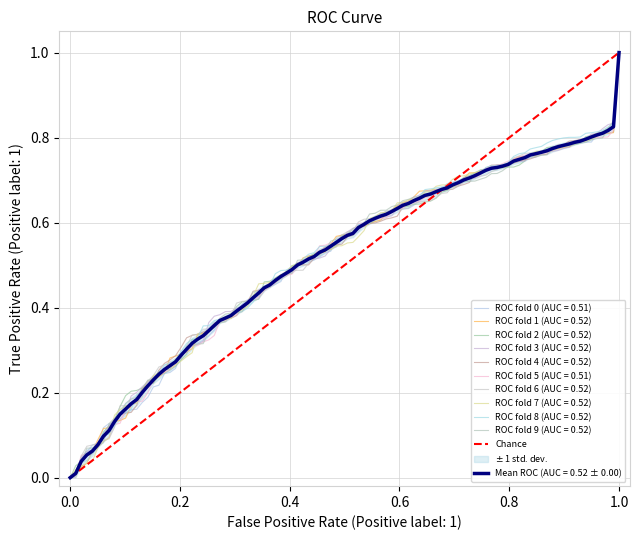

Does the chart have visible grid lines?

Yes